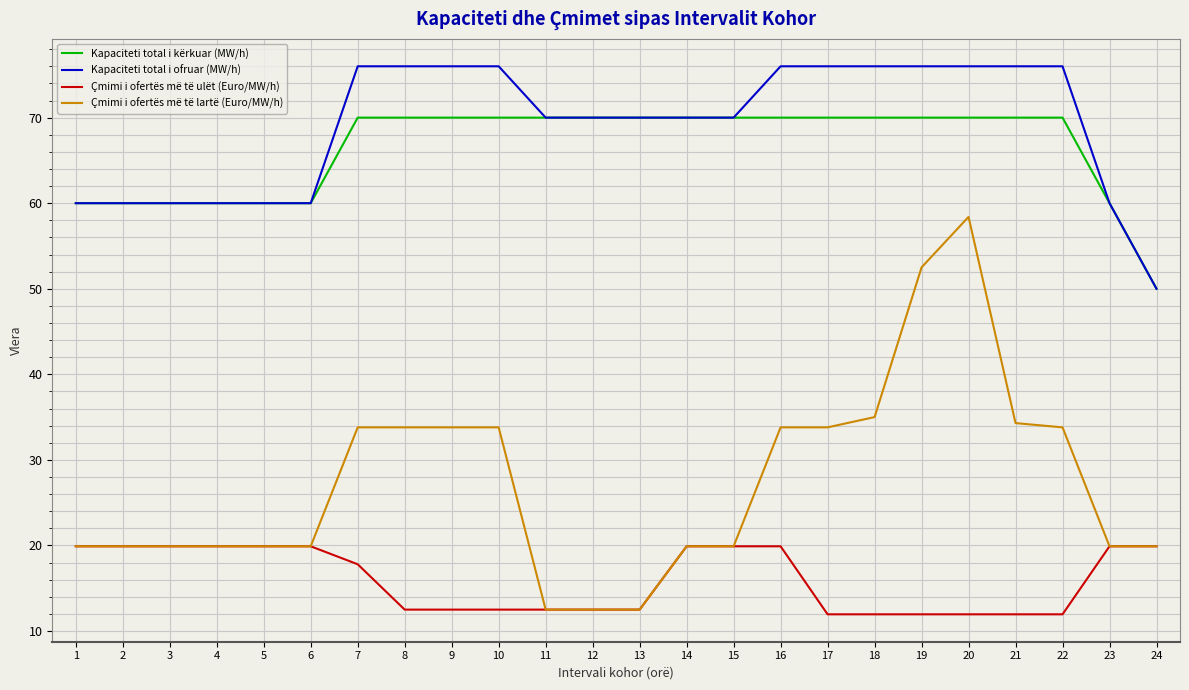

Which series changed the most between 15 and 18?

Çmimi i ofertës më të lartë (Euro/MW/h)